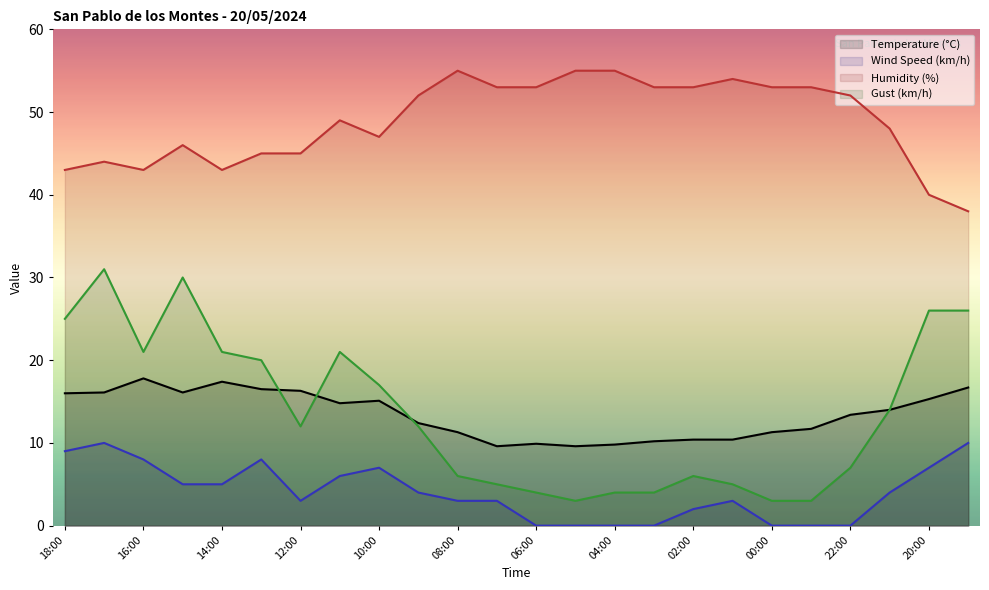

Between 21:00 and 15:00, which is larger?

15:00